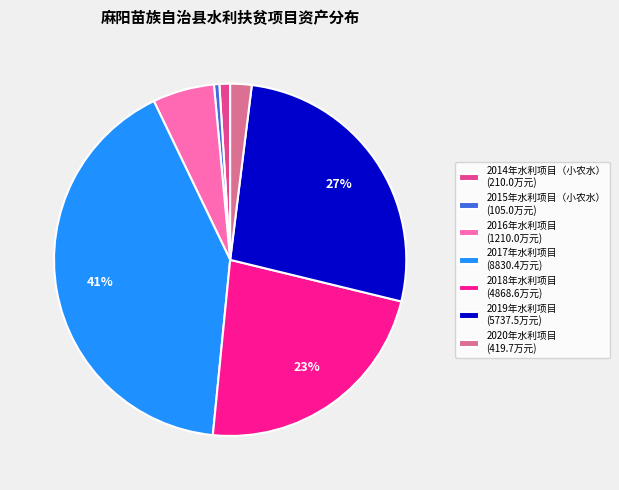

What is the largest slice in the pie chart?

2017年水利项目